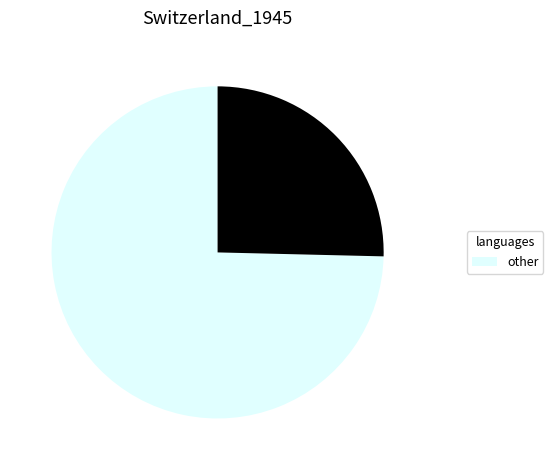

Is there any slice that represents more than half of the pie?

Yes